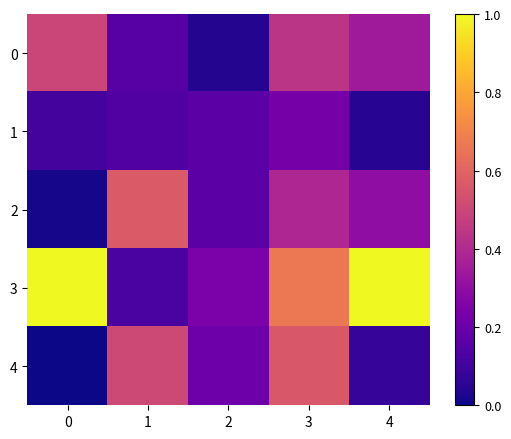

What is the maximum value shown in the chart?

1.0